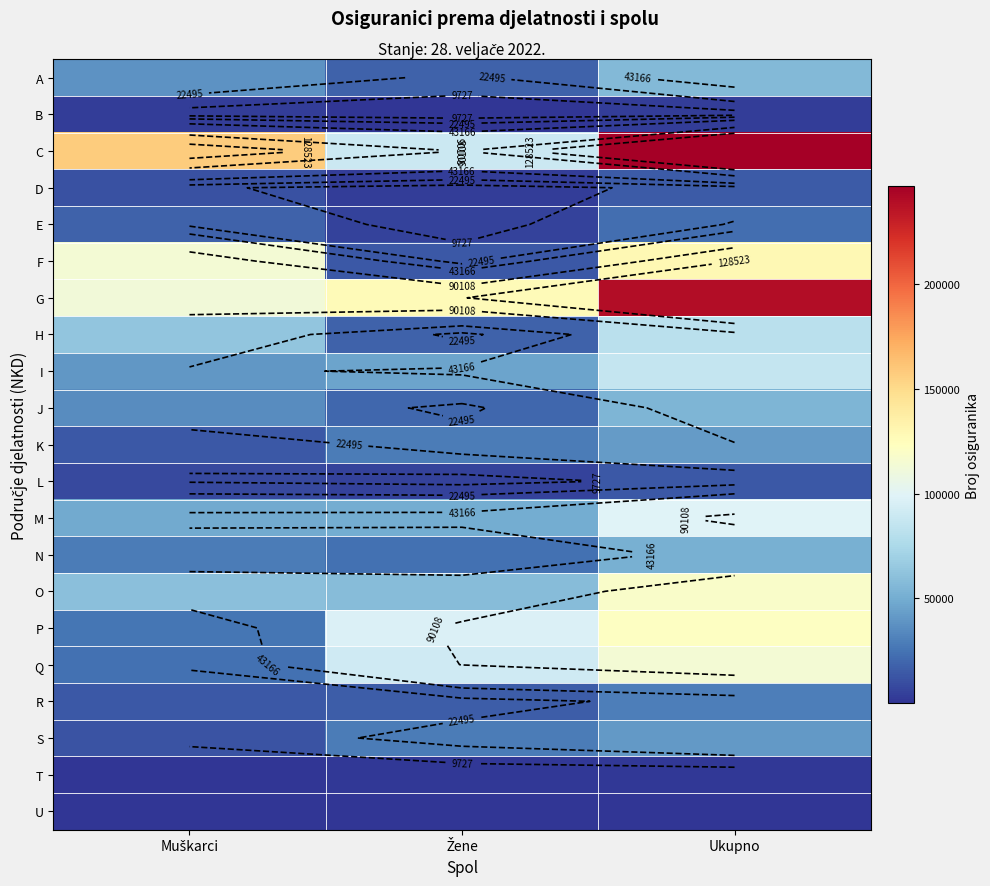

Which has a higher value, Muškarci or Ukupno?

Ukupno